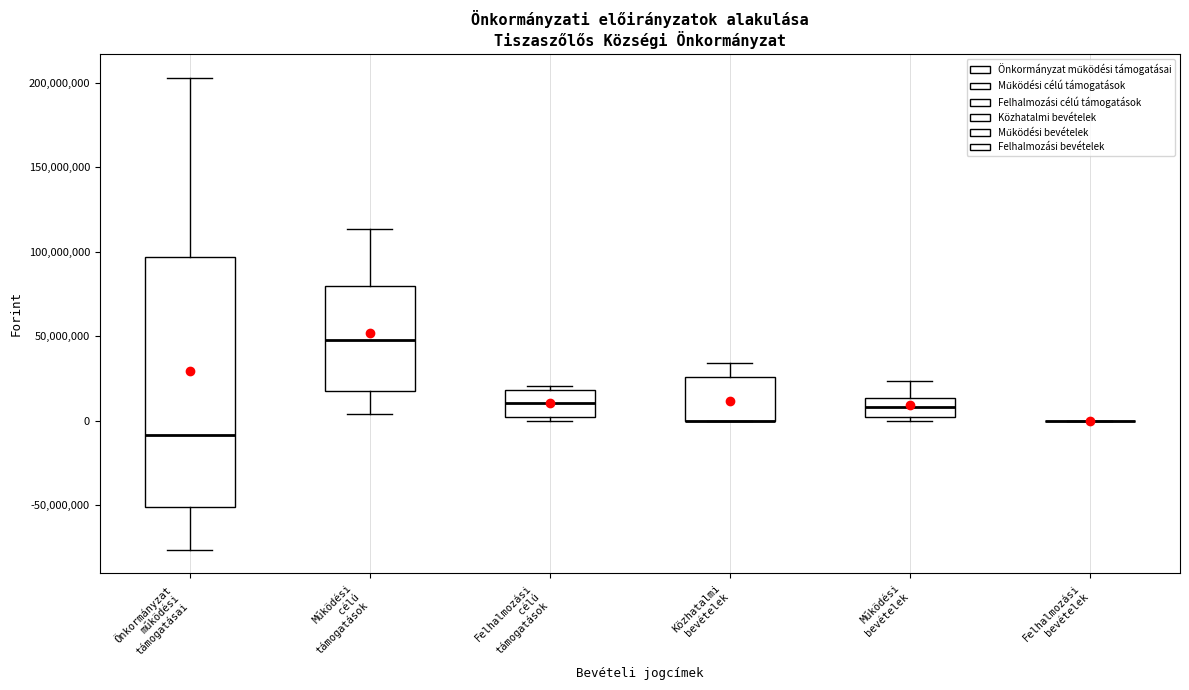

Reading left to right, transcribe this box plot: for each box, give where its median line is, the range the box spans, and where its two whiskers end, as read against the y-axis. The values are not printed on the chart, so give them approximately, as read against the axis.

Önkormányzat működési támogatásai: median -10000000, box -50000000 to 95000000, whiskers -75000000 to 205000000
Működési célú támogatások: median 50000000, box 20000000 to 80000000, whiskers 5000000 to 115000000
Felhalmozási célú támogatások: median 10000000, box 0 to 20000000, whiskers 0 (just below the box's lower edge) to 20000000 (just above the box's upper edge)
Közhatalmi bevételek: median 0 (drawn on the box's lower edge), box 0 to 25000000, whiskers 0 to 35000000
Működési bevételek: median 10000000, box 0 to 15000000, whiskers 0 (just below the box's lower edge) to 25000000
Felhalmozási bevételek: box collapsed to a line at 0, whiskers 0 to 0